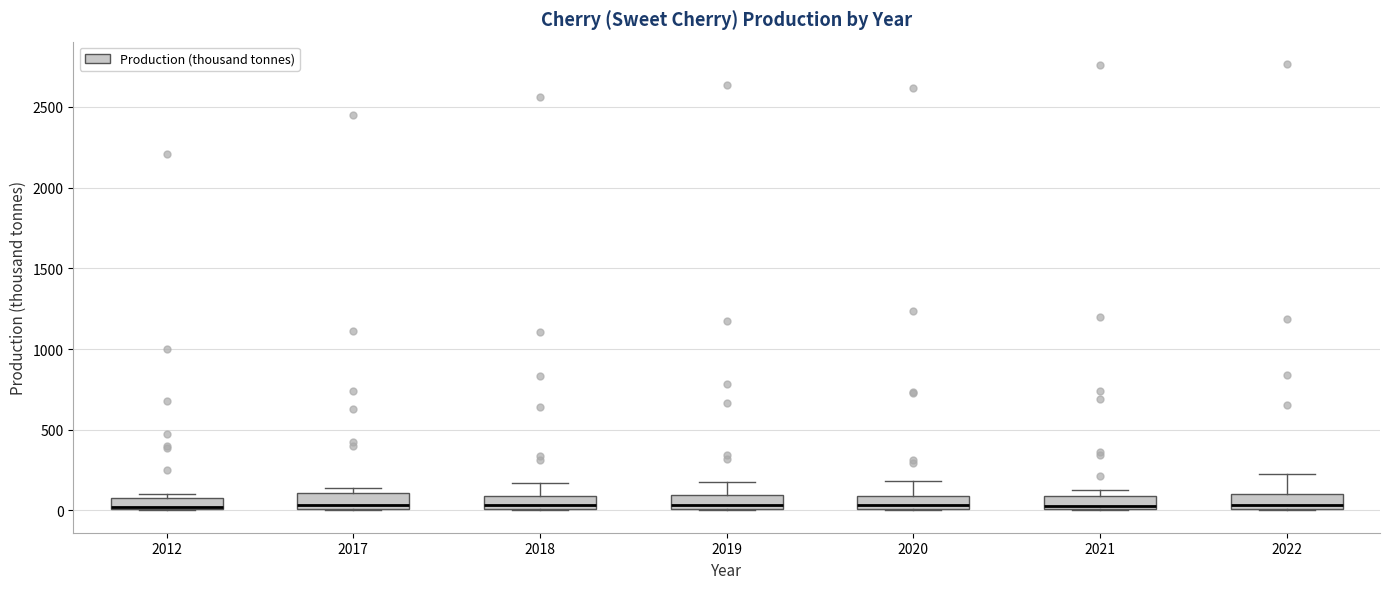

Where is the lower edge of the box at x = 2018 on the y-axis? The values are not printed on the chart, so give them approximately, as read against the axis.

0